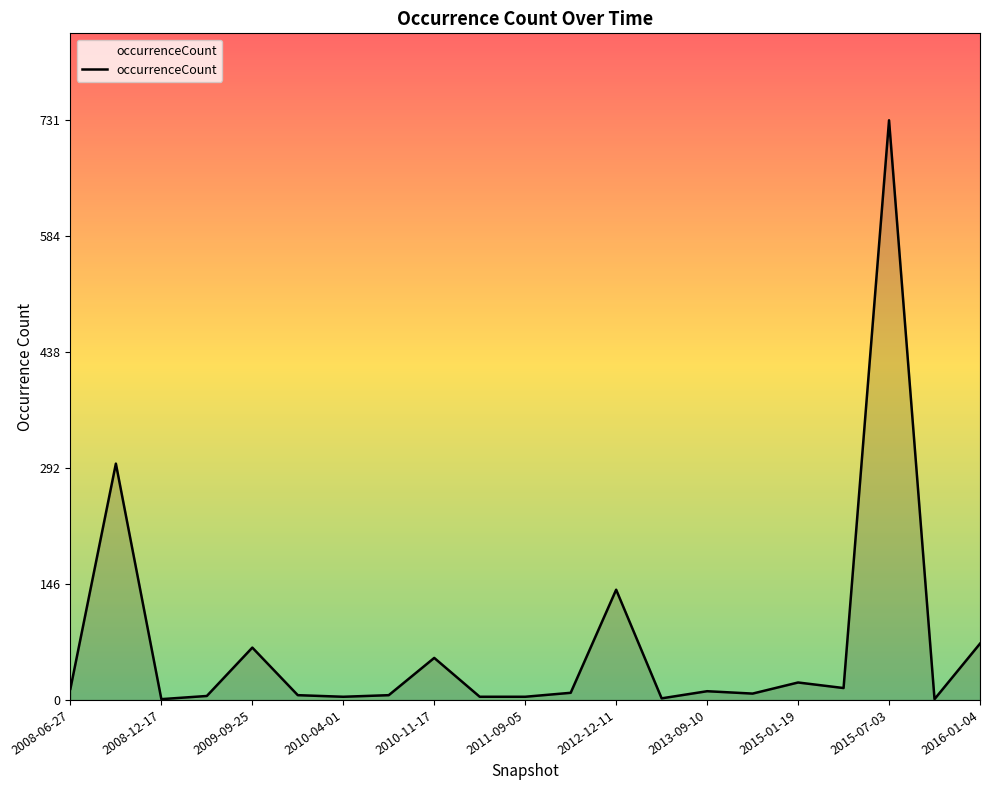

What is the greatest value displayed?

731